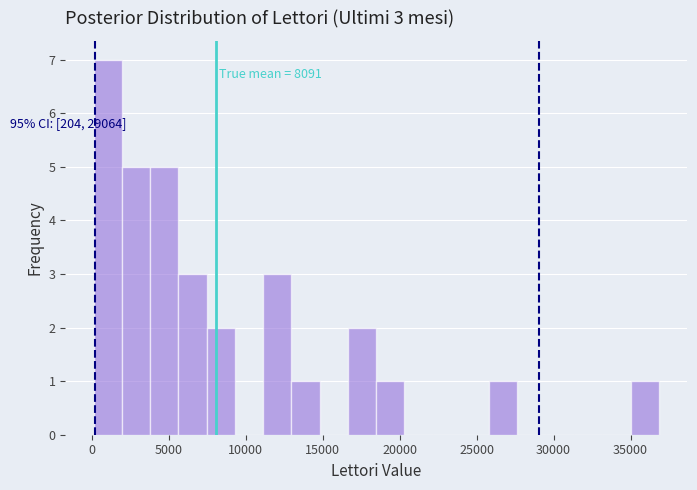

Read against the x-axis, roughly where is the centre of the tallest bar?

1000